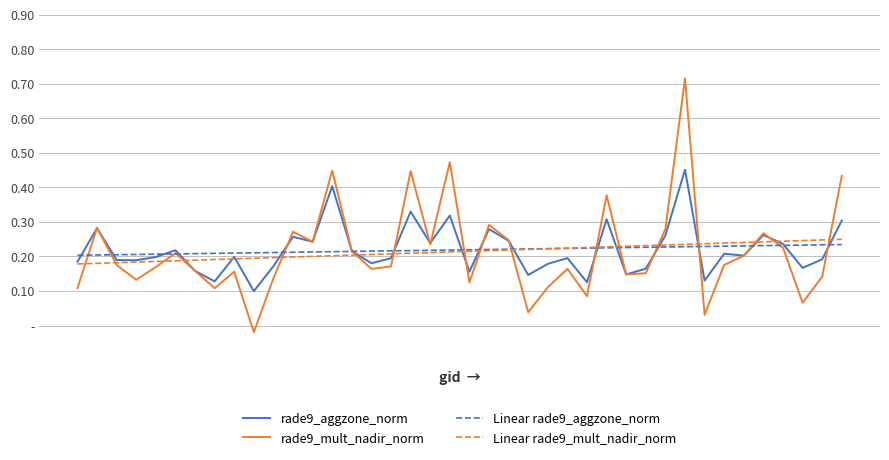

In rade9_mult_nadir_norm, how many points are higher than both neighbors (excluding endpoints)?

12